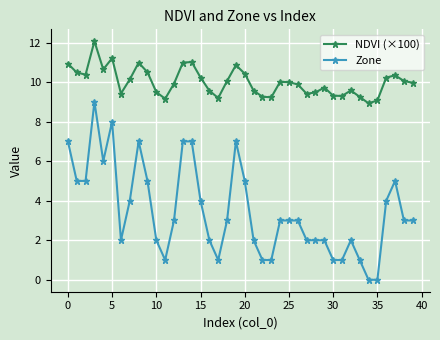

What is the difference between the maximum and second lowest values in the NDVI (×100) series?

3.0